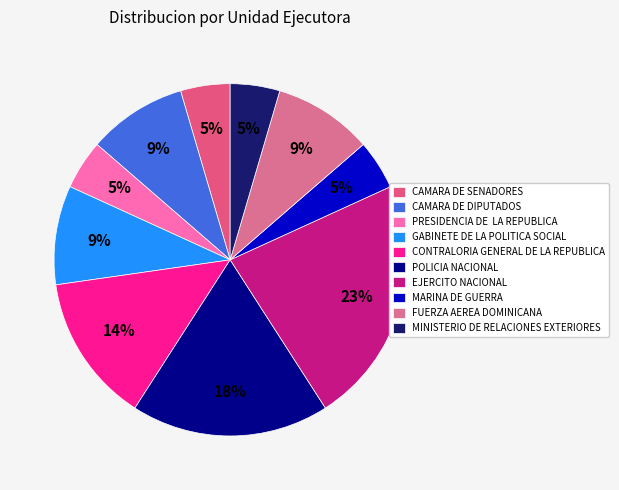

Which has a higher value, CONTRALORIA GENERAL DE LA REPUBLICA or EJERCITO NACIONAL?

EJERCITO NACIONAL